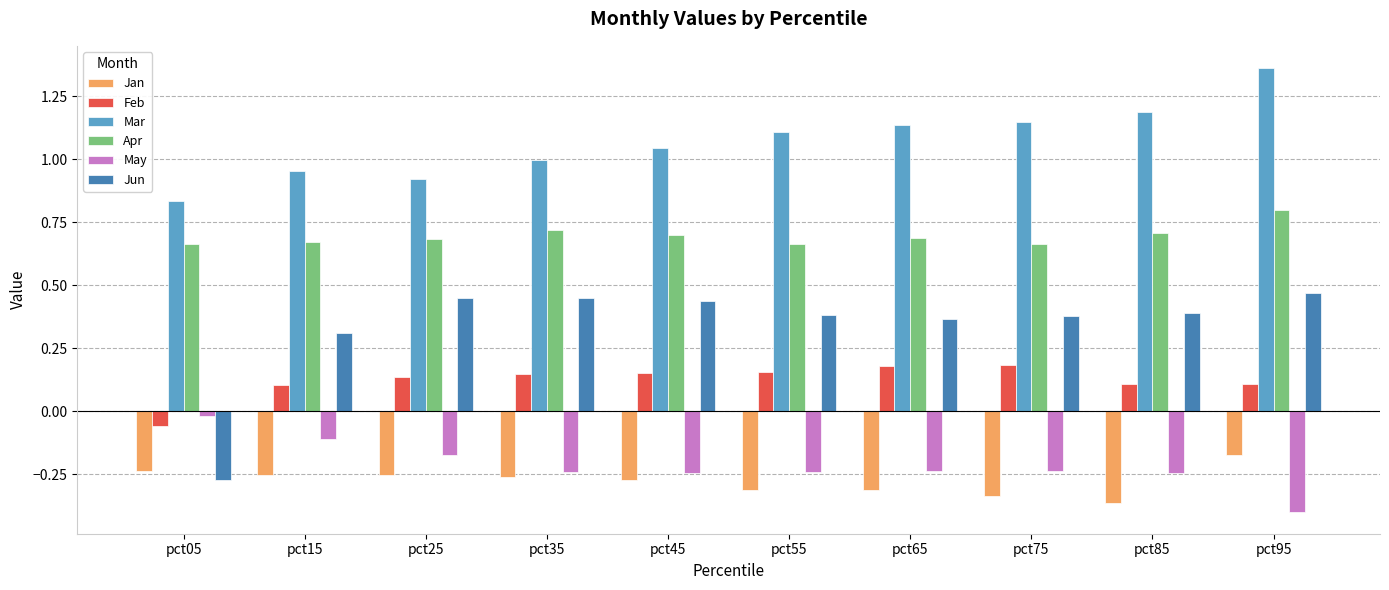

At which category is the sum across all series the highest?

pct95